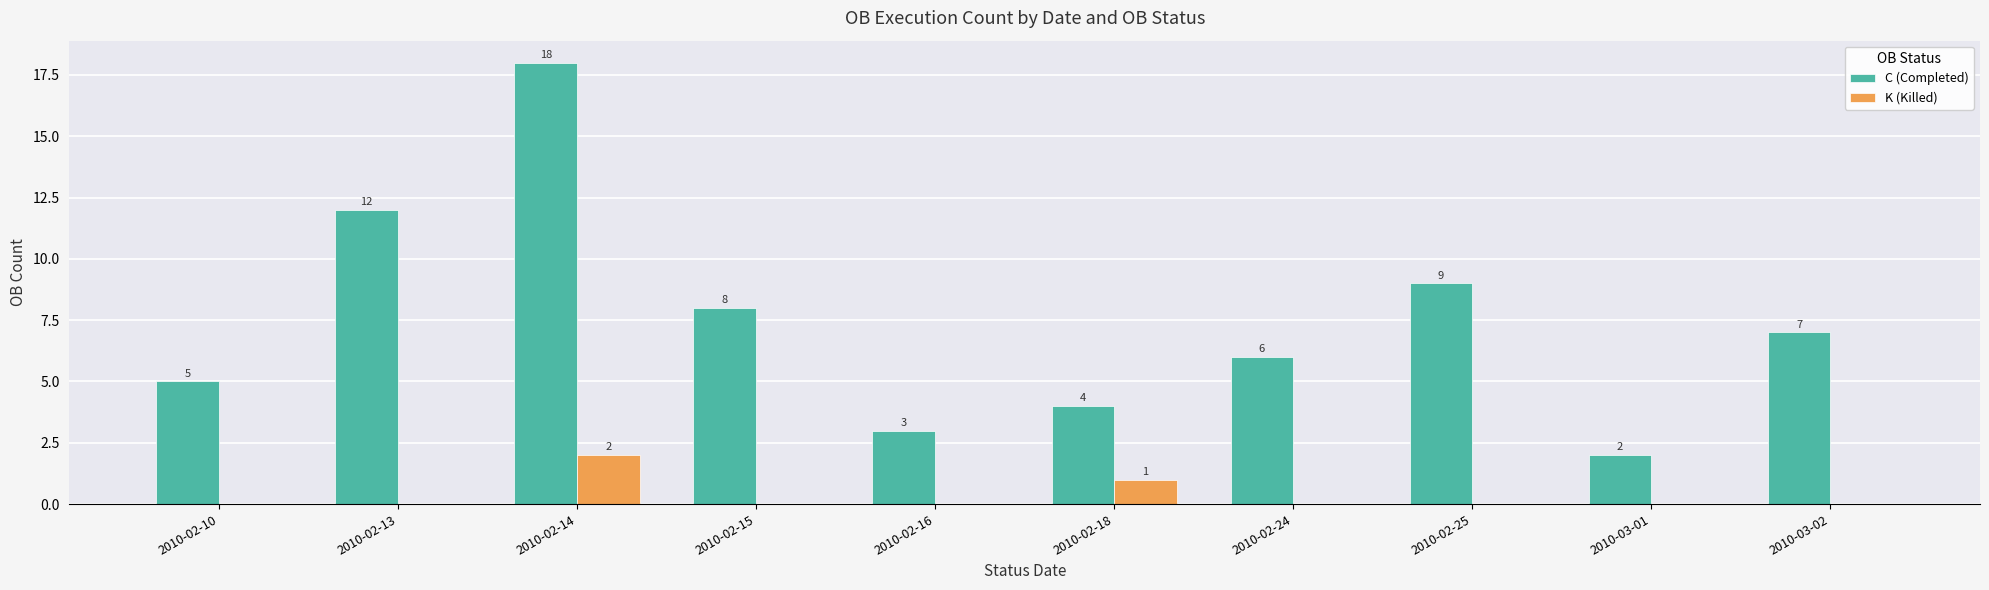

Reading right to left, extract all data points from this chart.

C (Completed): 2010-03-02=7	2010-03-01=2	2010-02-25=9	2010-02-24=6	2010-02-18=4	2010-02-16=3	2010-02-15=8	2010-02-14=18	2010-02-13=12	2010-02-10=5
K (Killed): 2010-03-02=0	2010-03-01=0	2010-02-25=0	2010-02-24=0	2010-02-18=1	2010-02-16=0	2010-02-15=0	2010-02-14=2	2010-02-13=0	2010-02-10=0